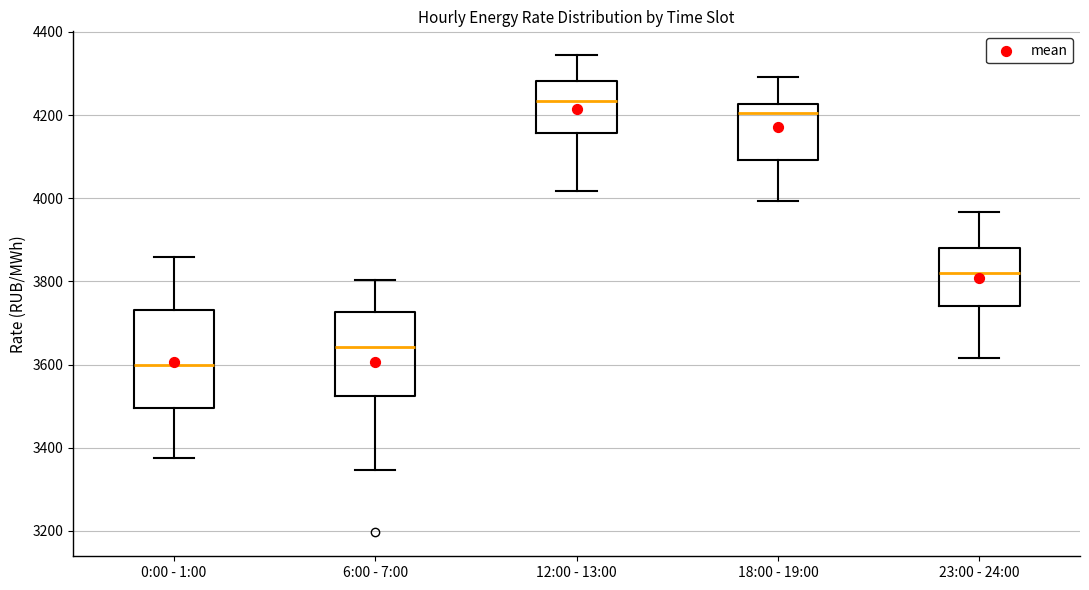

Reading left to right, transcribe this box plot: for each box, give where its median line is, the range the box spans, and where its two whiskers end, as read against the y-axis. The values are not printed on the chart, so give them approximately, as read against the axis.

0:00 - 1:00: median 3600, box 3500 to 3740, whiskers 3380 to 3860
6:00 - 7:00: median 3640, box 3520 to 3720, whiskers 3340 to 3800
12:00 - 13:00: median 4240, box 4160 to 4280, whiskers 4020 to 4340
18:00 - 19:00: median 4200, box 4100 to 4220, whiskers 4000 to 4300
23:00 - 24:00: median 3820, box 3740 to 3880, whiskers 3620 to 3960